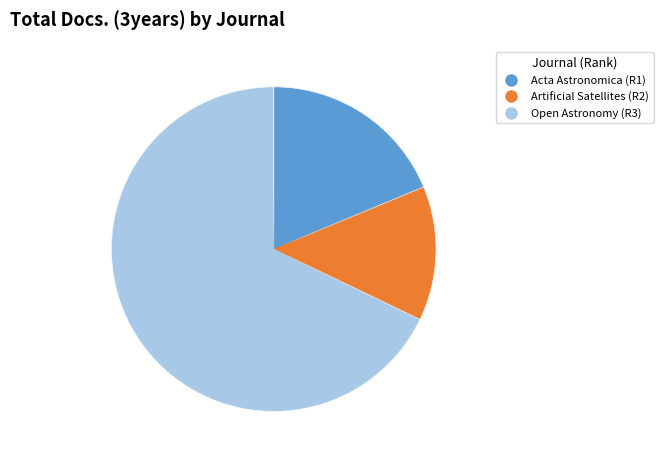

Does any single category account for the majority?

Yes